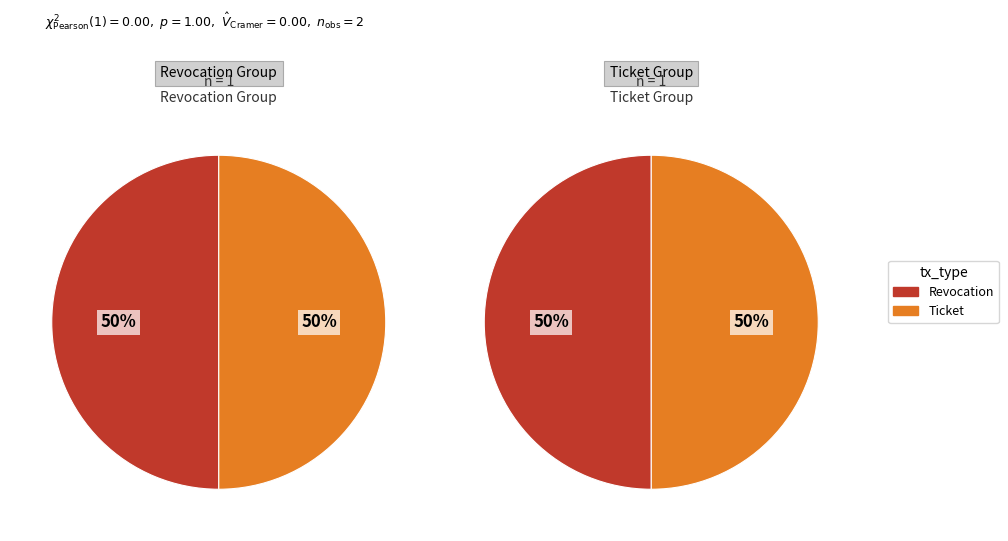

How many slices are in this pie chart?

2